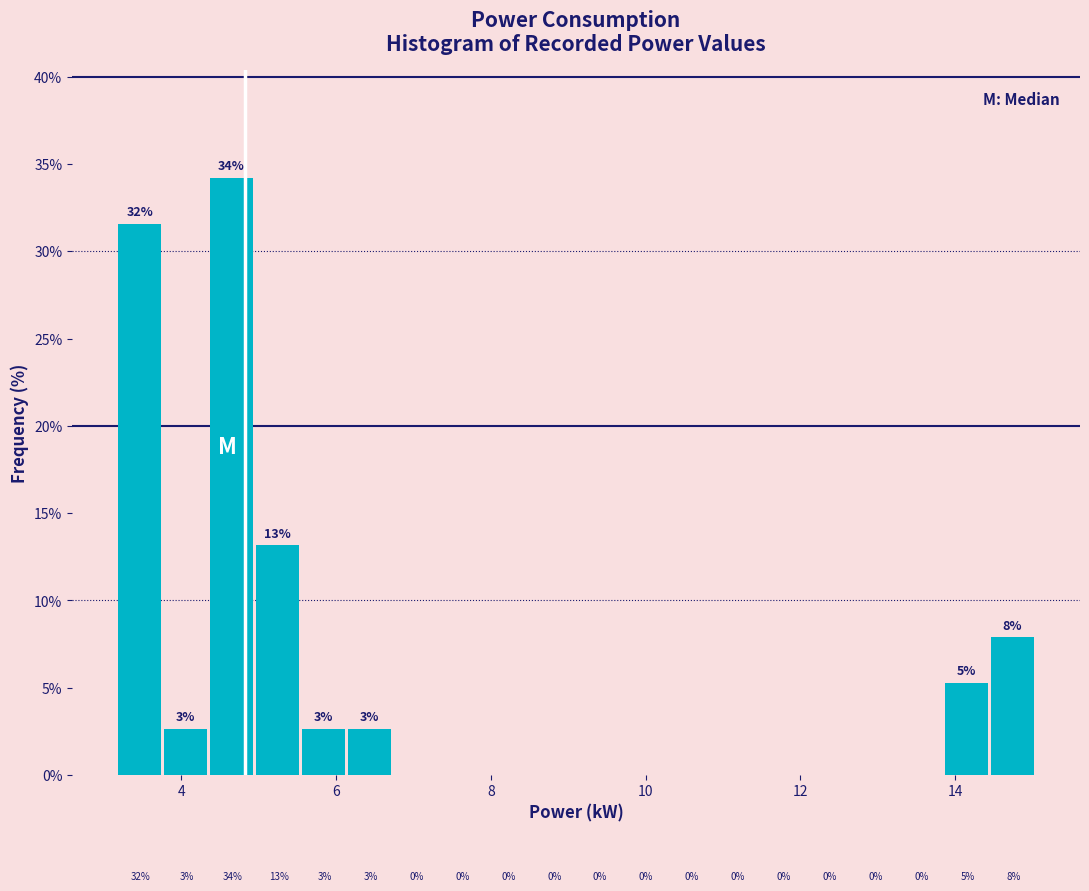

Around what value on the x-axis is the tallest bar? Give the approximate position of its centre, as read against the axis.

4.6